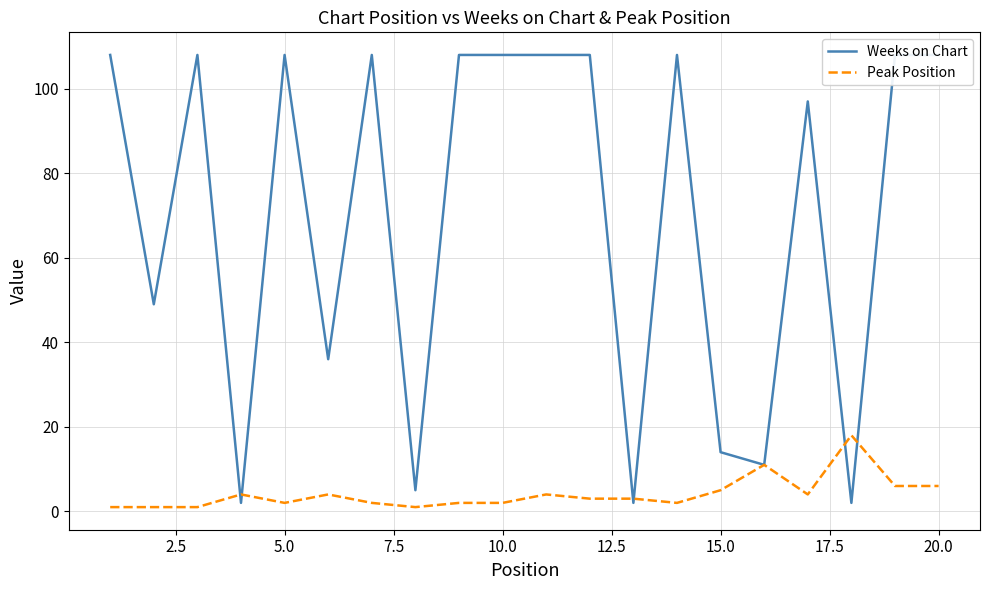

How many times do Weeks on Chart and Peak Position cross each other?

6